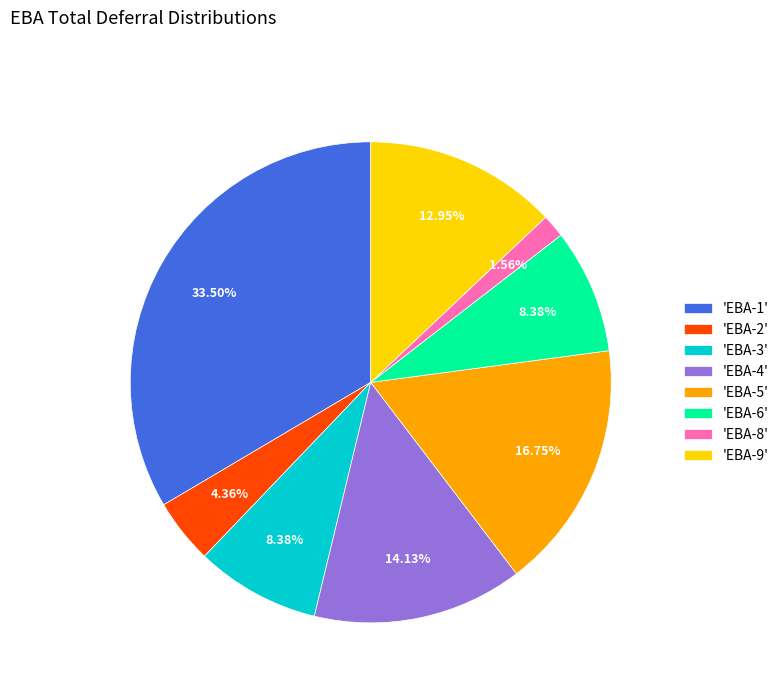

Is 'EBA-2' the majority of the pie?

No